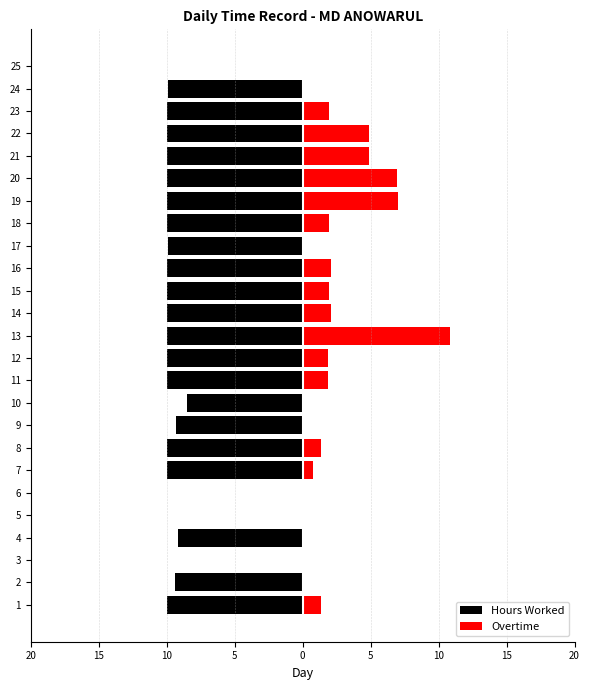

How many groups of bars are there?

25